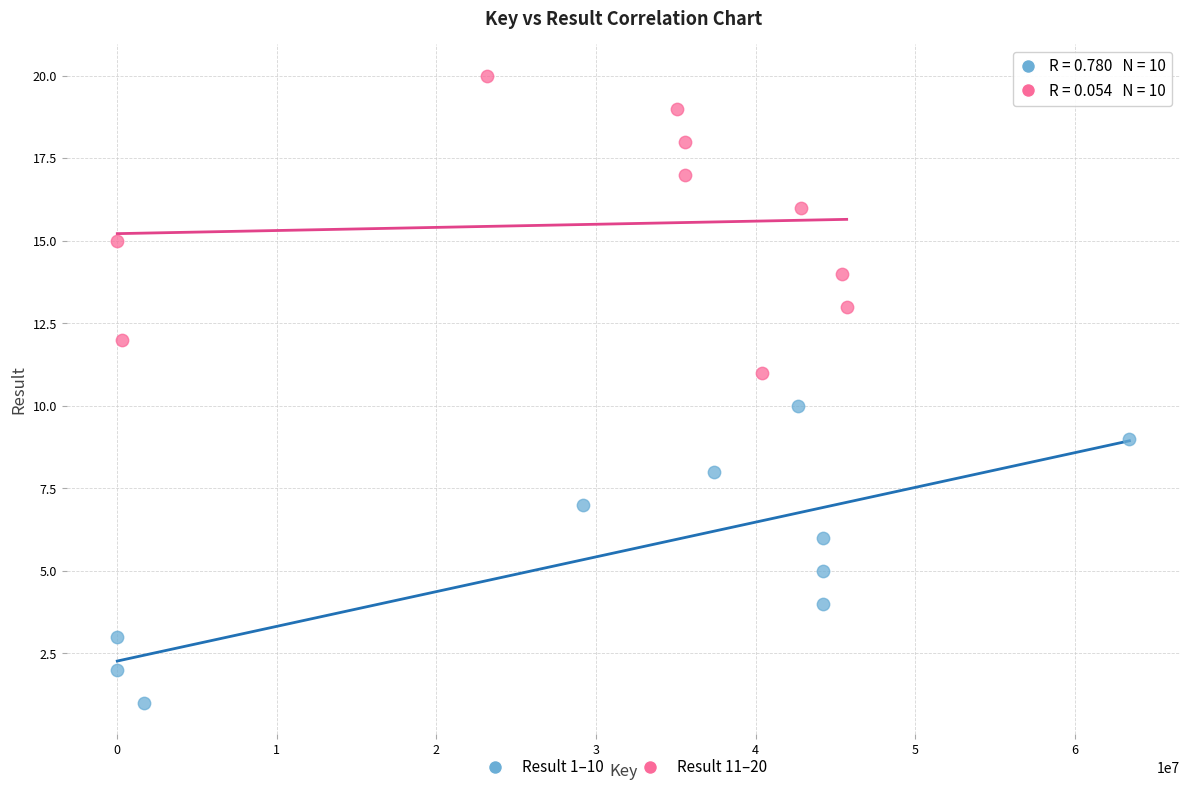

Which series contains the highest Y value?

Result 11–20